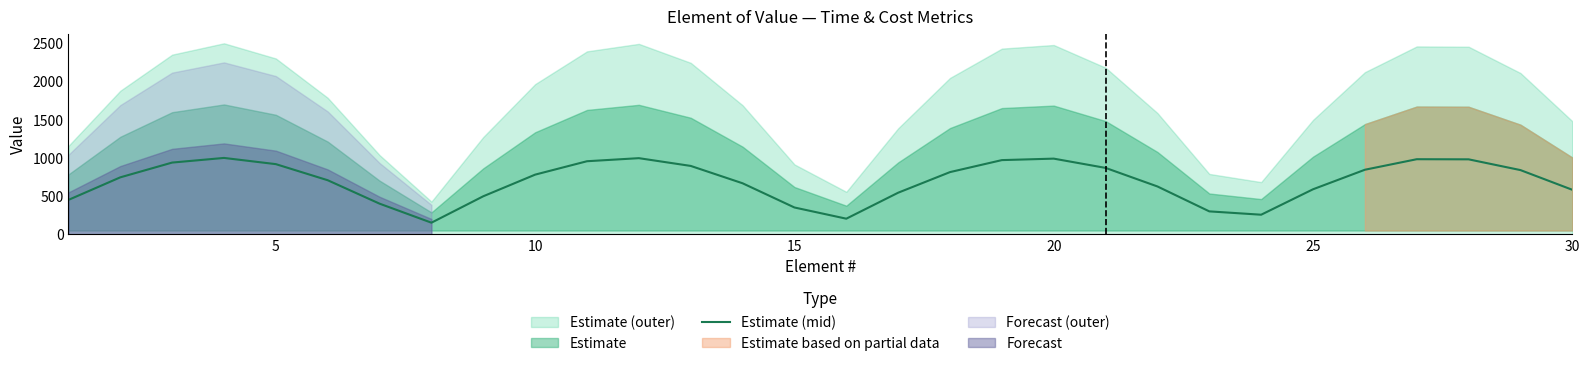

What is the difference between the maximum and minimum values?

847.1